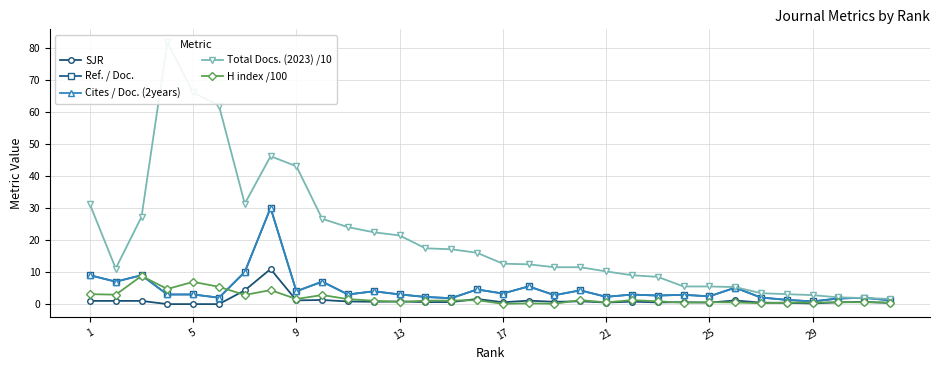

Reading right to left, transcribe all the data shown in this chart.

SJR: 0.3	0.7	0.6	0.2	0.4	0.5	1.1	0.5	0.6	0.5	0.8	0.5	0.9	0.7	1.1	0.6	1.6	0.6	0.6	0.8	0.7	0.8	1.3	1.2	10.9	4.3	0.0	0.0	0.0	1.0	1.0	1.0
Ref. / Doc.: 1.2	2.0	1.8	0.8	1.3	2.0	5.1	2.4	2.9	2.7	3.0	2.3	4.3	2.8	5.5	3.3	4.6	1.8	2.2	3.0	4.0	3.0	7.0	4.0	30.0	10.0	2.0	3.0	3.0	9.0	7.0	9.0
Cites / Doc. (2years): 1.2	2.0	1.8	0.8	1.3	2.0	5.1	2.4	2.9	2.7	3.0	2.3	4.3	2.8	5.5	3.3	4.6	1.8	2.2	3.0	4.0	3.0	7.0	4.0	30.0	10.0	2.0	3.0	3.0	9.0	7.0	9.0
Total Docs. (2023) /10: 1.6	1.9	2.1	2.8	3.1	3.4	5.3	5.5	5.5	8.5	9.0	10.2	11.5	11.5	12.4	12.6	16.0	17.1	17.4	21.4	22.4	24.0	26.6	43.0	46.1	31.3	61.9	66.0	81.6	27.2	11.1	31.1
H index /100: 0.5	0.6	0.6	0.5	0.5	0.3	0.5	0.6	0.4	0.9	1.2	0.6	1.2	0.1	0.2	0.1	1.2	1.1	1.1	0.7	1.1	1.6	2.8	1.6	4.4	2.9	5.4	6.9	4.7	8.8	2.9	3.1